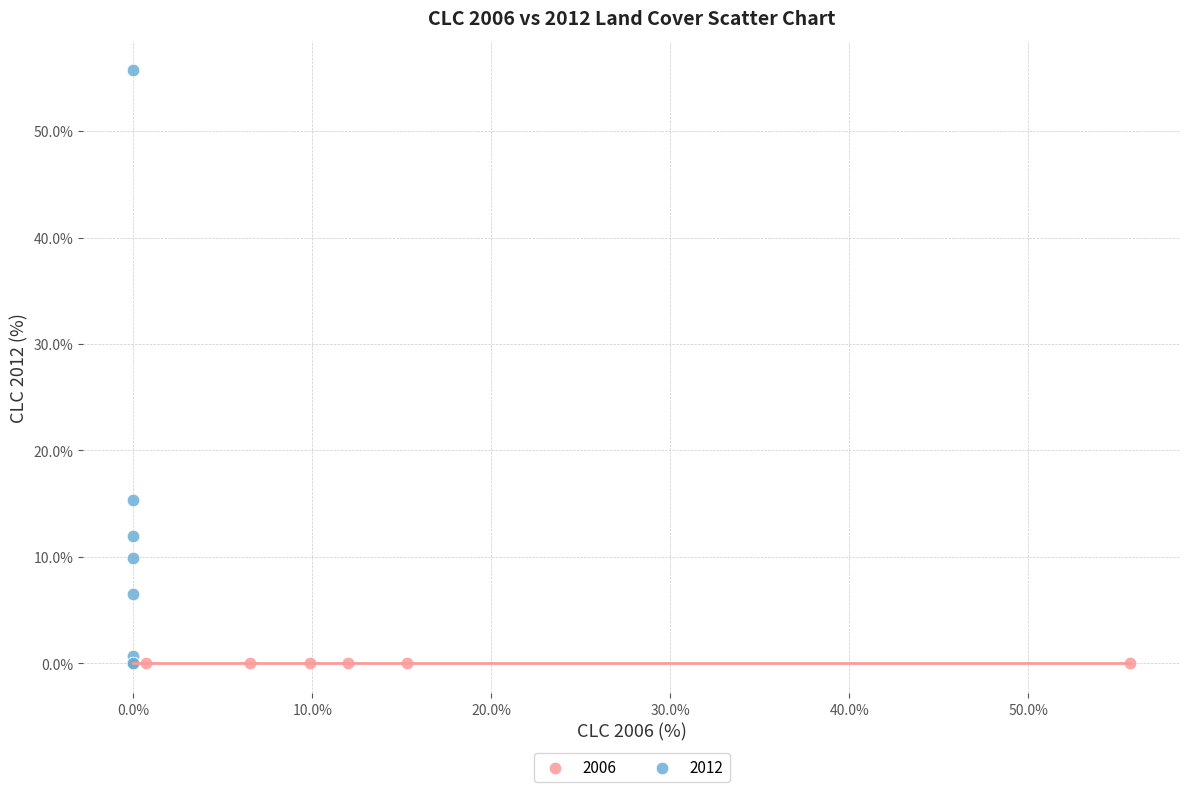

Which series contains the highest Y value?

2012